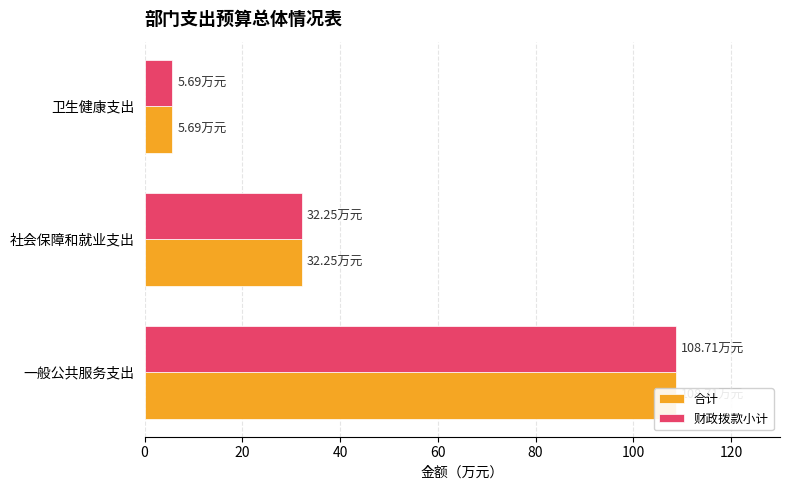

At how many categories does at least one series exceed 82?

1